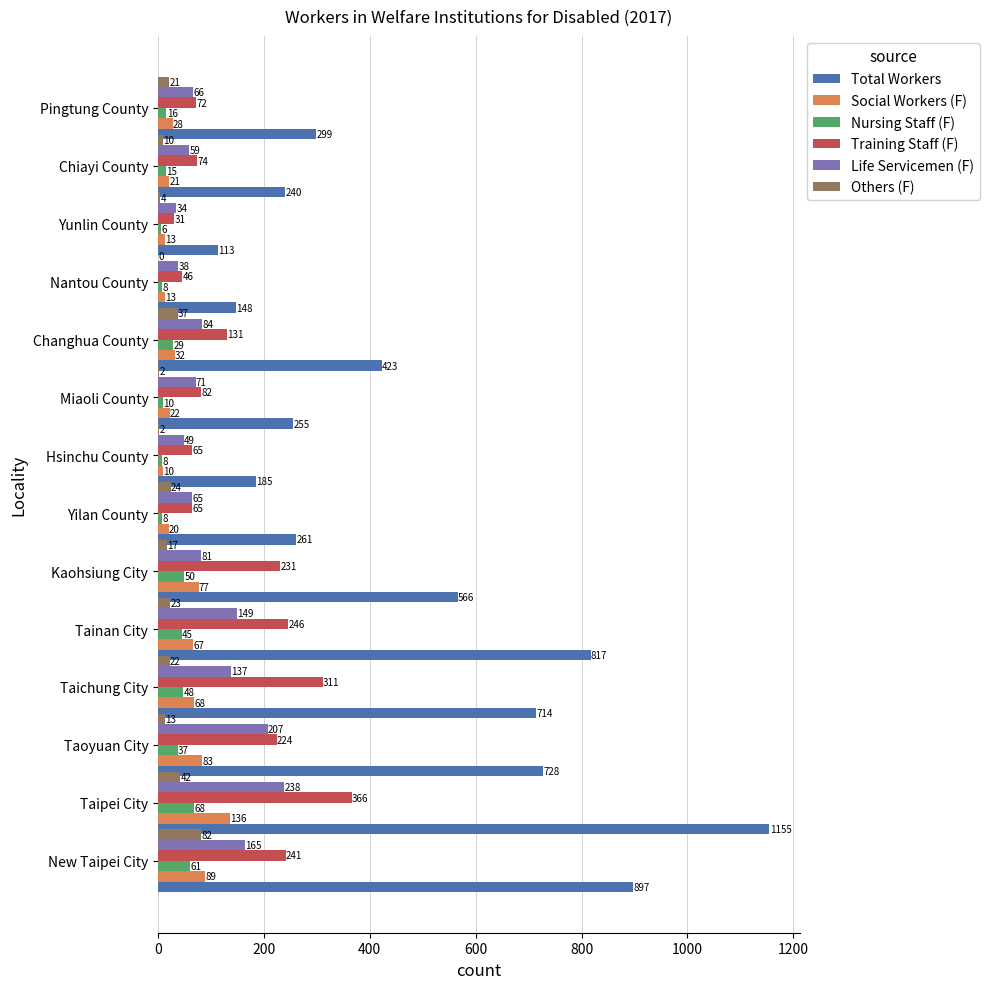

At which category is the sum across all series the highest?

Taipei City